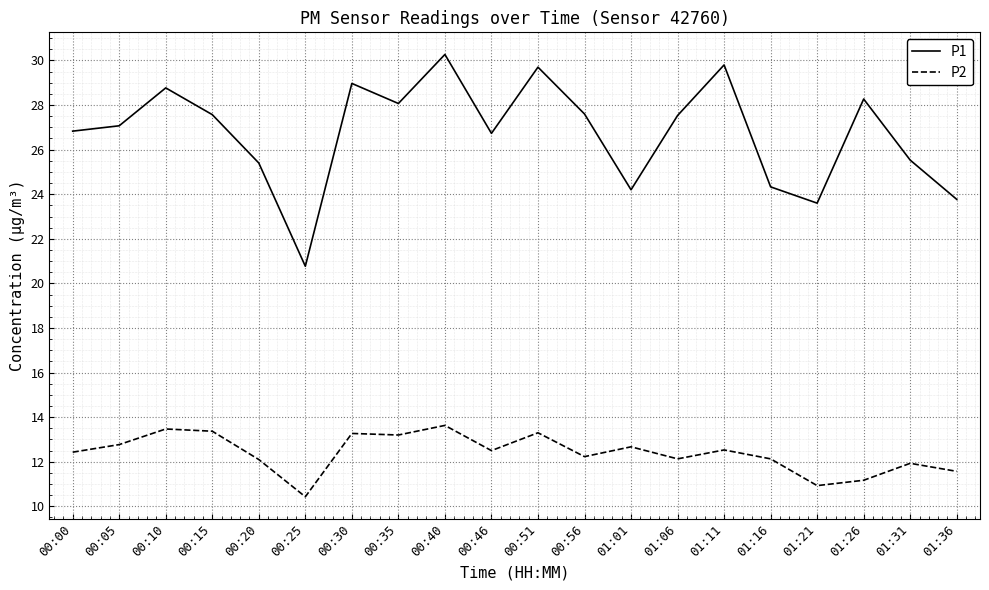

At how many categories does at least one series exceed 20?

20